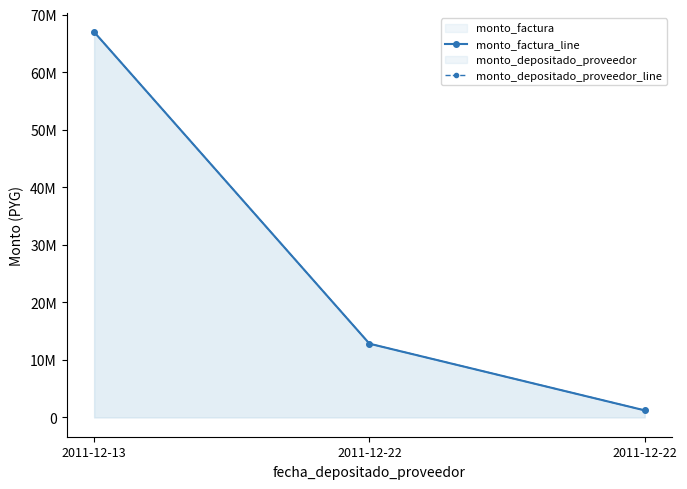

How many lines are shown in the chart?

2